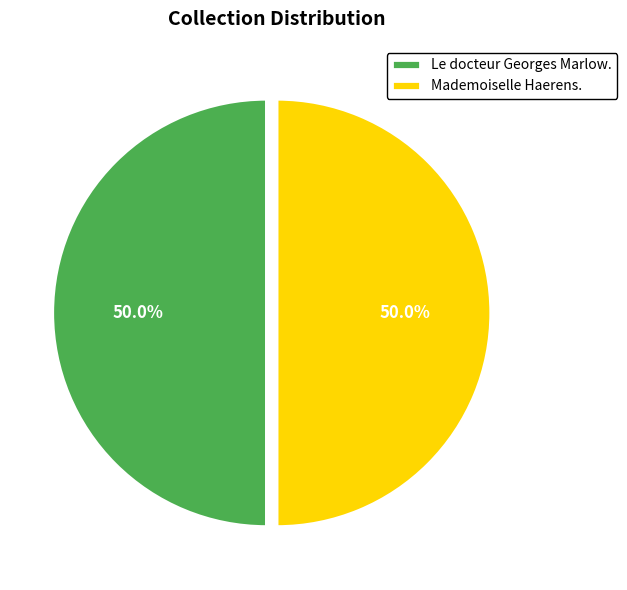

Combined, do Le docteur Georges Marlow. and Mademoiselle Haerens. account for over 50%?

Yes